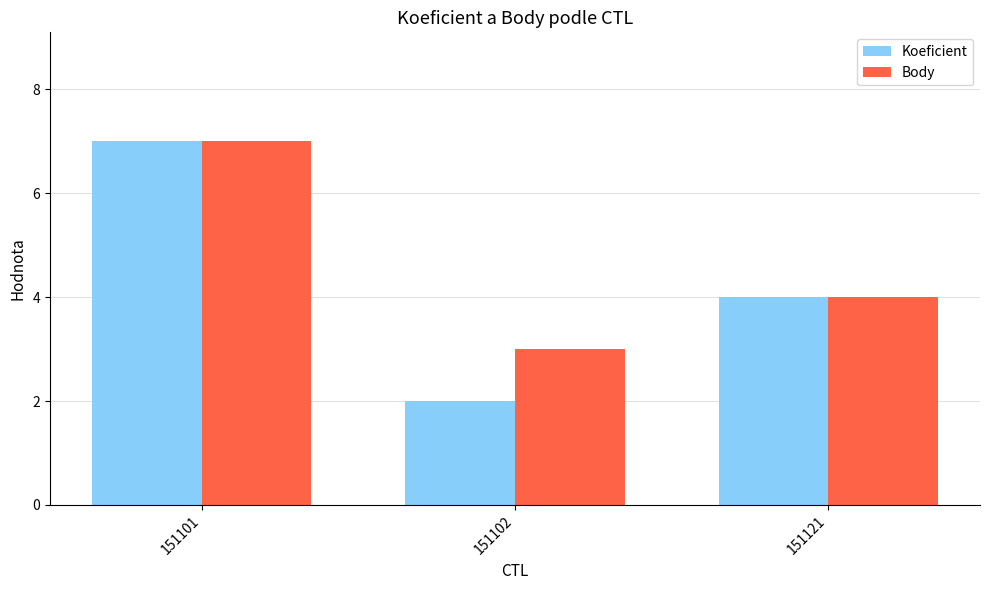

How many series are shown in this chart?

2